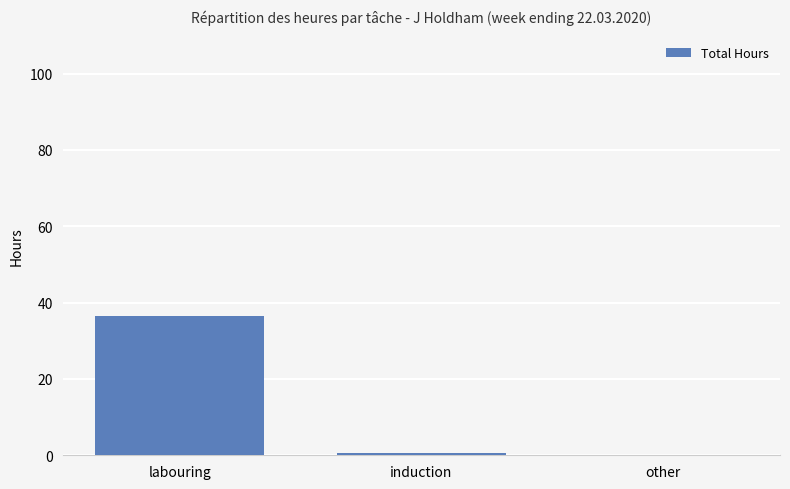

Count the number of values greater than 0.

2